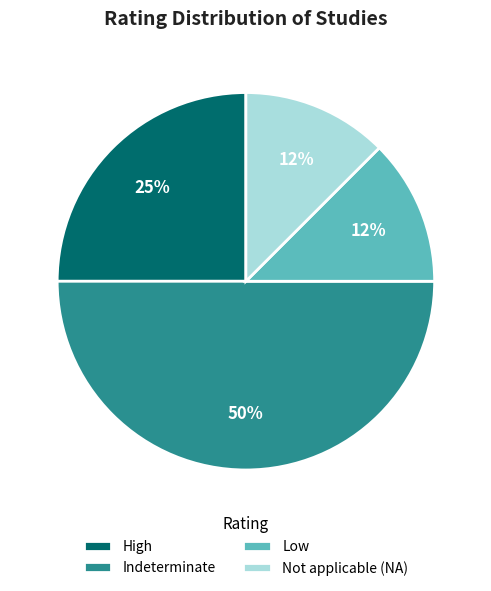

Which slice is the largest?

Indeterminate